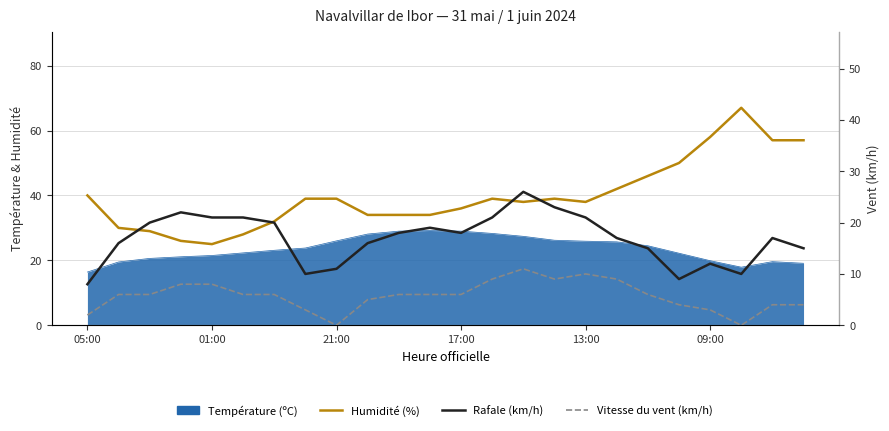

True or false: Vitesse du vent (km/h) has more than 1 points higher than both neighbors.

True